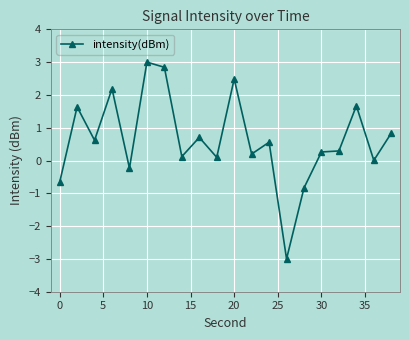

What is the difference between the second highest and minimum values?

5.8